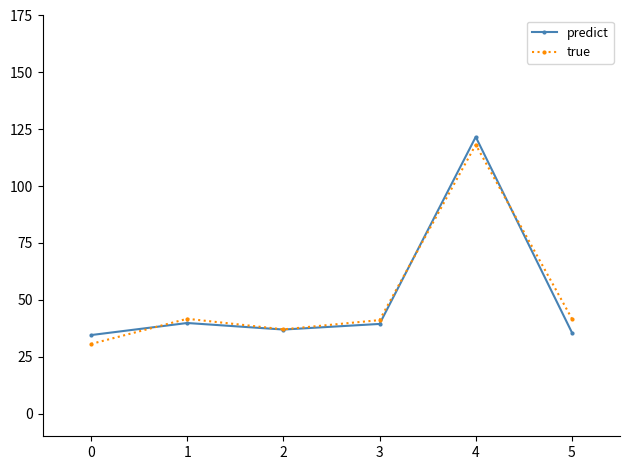

What value does the true series have at 5?

41.7